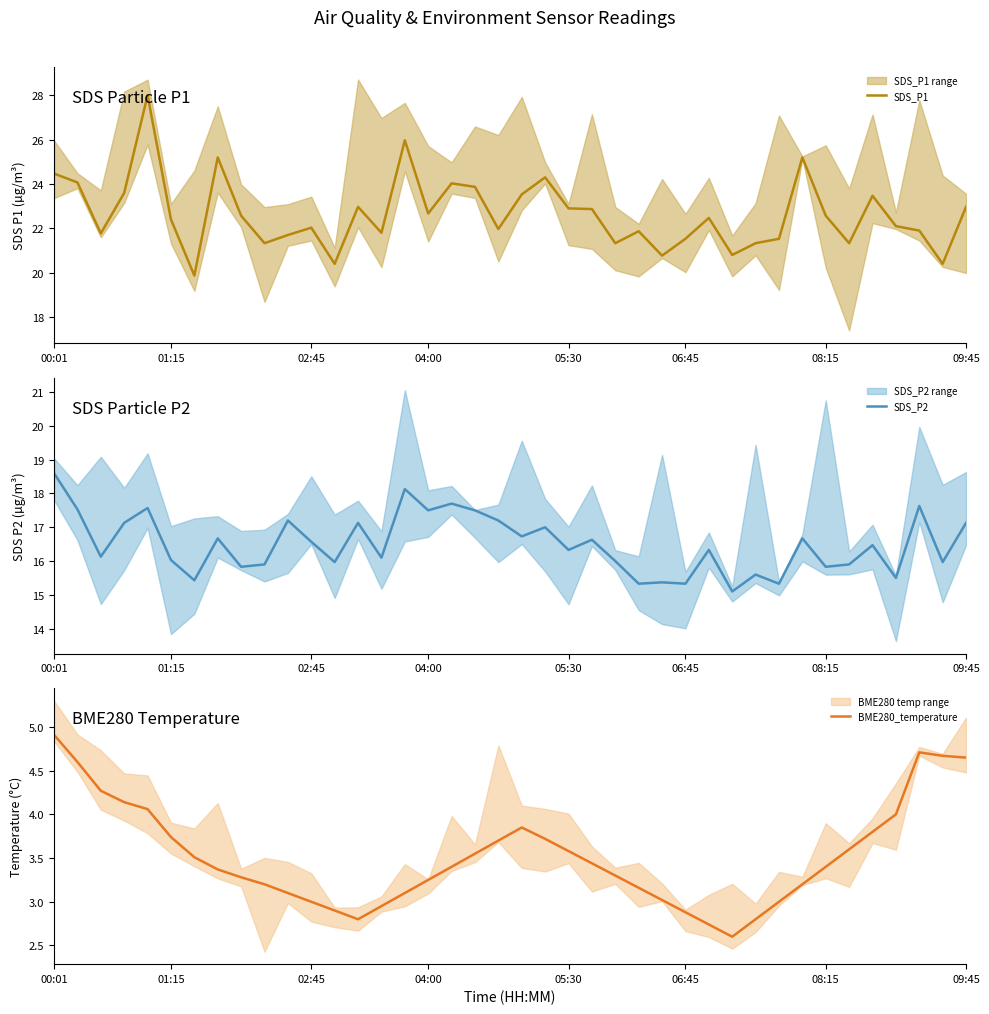

Reading left to right, what are all the values shown in this chart?

SDS_P1: 24.5	24.1	21.8	23.6	28.0	22.4	19.9	25.2	22.6	21.3	21.7	22.0	20.4	23.0	21.8	26.0	22.7	24.0	23.9	22.0	23.5	24.3	22.9	22.9	21.3	21.9	20.8	21.5	22.5	20.8	21.3	21.5	25.2	22.6	21.3	23.5	22.1	21.9	20.4	23.0
SDS_P2: 18.6	17.5	16.1	17.1	17.6	16.0	15.4	16.7	15.8	15.9	17.2	16.6	16.0	17.1	16.1	18.1	17.5	17.7	17.5	17.2	16.7	17.0	16.3	16.6	16.0	15.3	15.4	15.3	16.3	15.1	15.6	15.3	16.7	15.8	15.9	16.5	15.5	17.6	16.0	17.1
BME280_temperature: 4.9	4.6	4.3	4.1	4.1	3.7	3.5	3.4	3.3	3.2	3.1	3.0	2.9	2.8	3.0	3.1	3.2	3.4	3.5	3.7	3.9	3.7	3.6	3.4	3.3	3.2	3.0	2.9	2.7	2.6	2.8	3.0	3.2	3.4	3.6	3.8	4.0	4.7	4.7	4.7